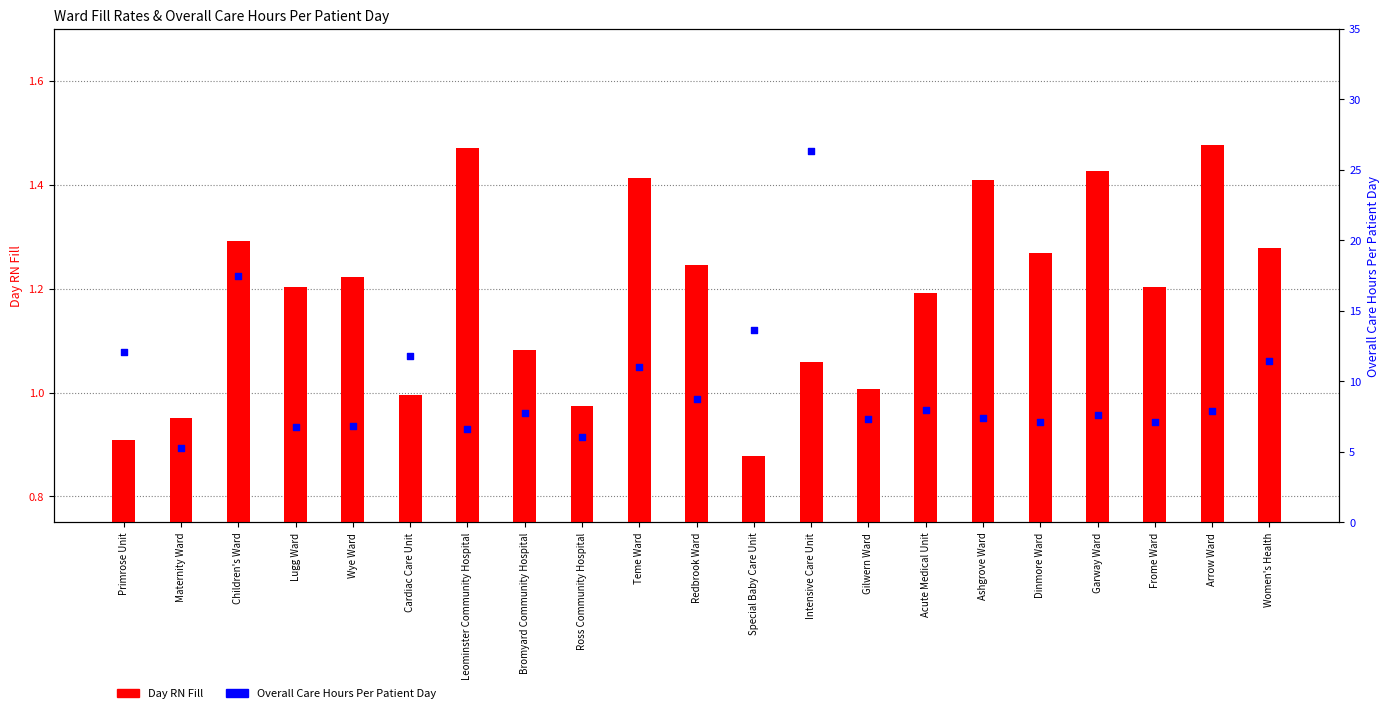

Which series contains the highest Y value?

Overall Care Hours Per Patient Day